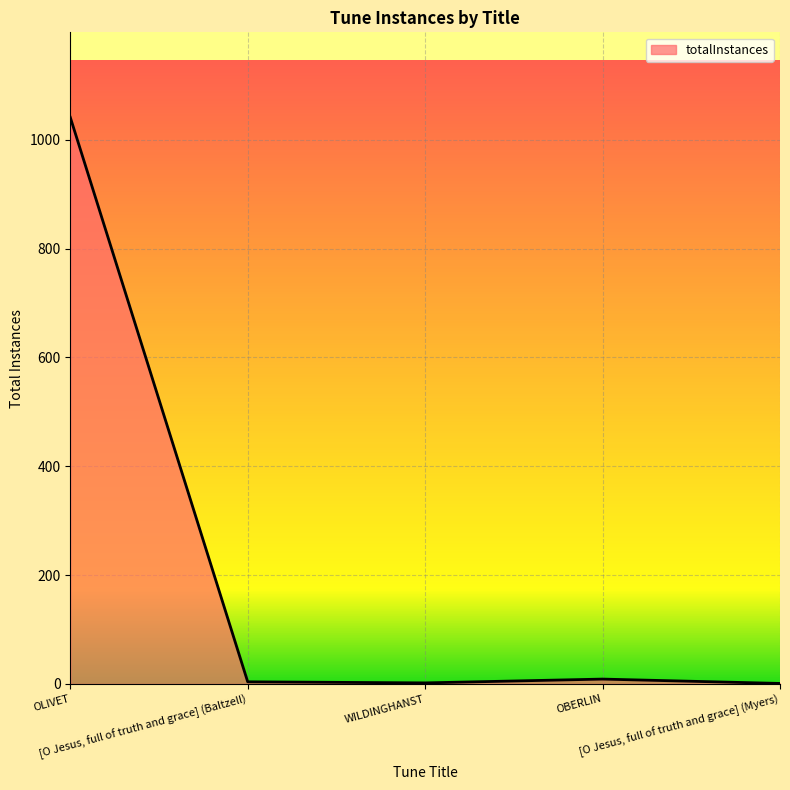

True or false: there are more than 2 points higher than both neighbors.

False